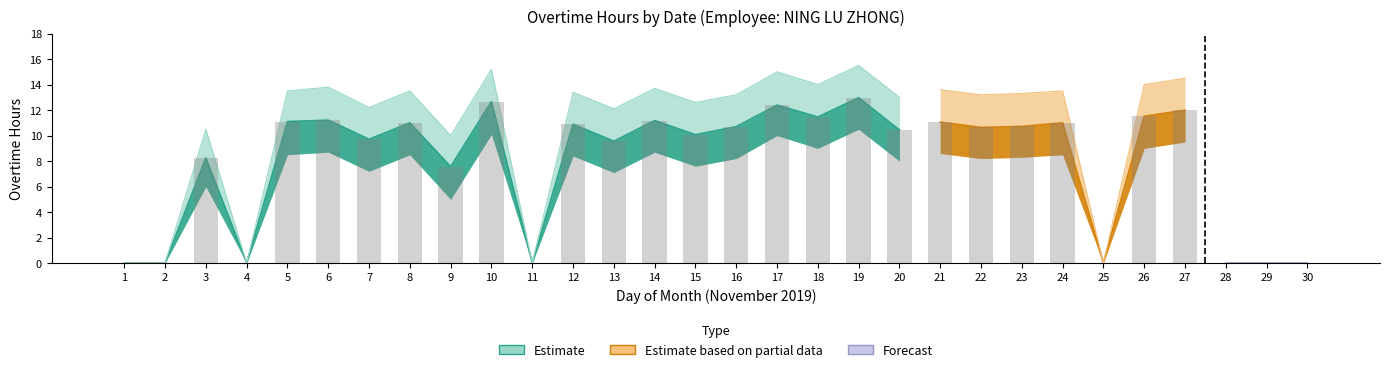

How many groups of bars are there?

30